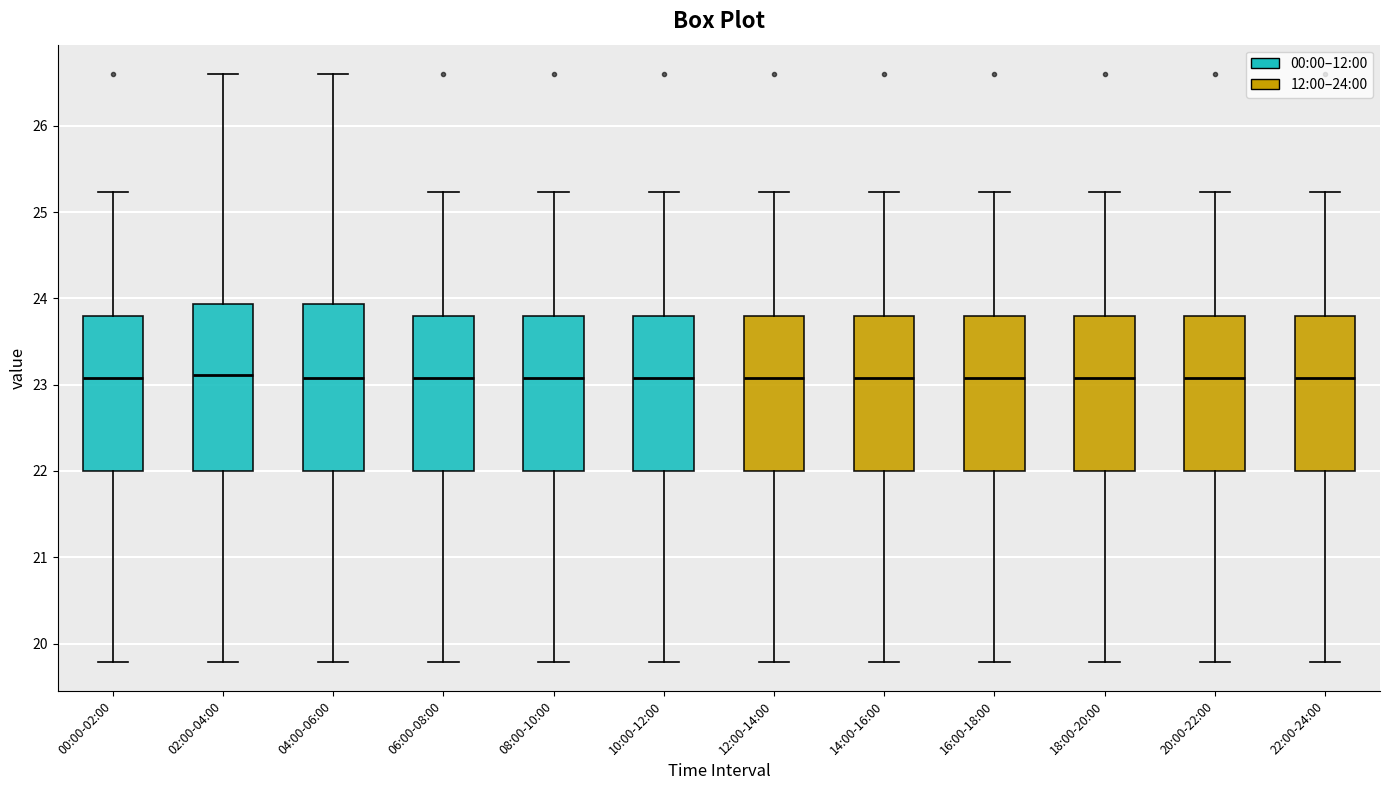

Reading left to right, transcribe this box plot: for each box, give where its median line is, the range the box spans, and where its two whiskers end, as read against the y-axis. The values are not printed on the chart, so give them approximately, as read against the axis.

00:00-02:00: median 23.1, box 22.0 to 23.8, whiskers 19.8 to 25.2
02:00-04:00: median 23.1, box 22.0 to 23.9, whiskers 19.8 to 26.6
04:00-06:00: median 23.1, box 22.0 to 23.9, whiskers 19.8 to 26.6
06:00-08:00: median 23.1, box 22.0 to 23.8, whiskers 19.8 to 25.2
08:00-10:00: median 23.1, box 22.0 to 23.8, whiskers 19.8 to 25.2
10:00-12:00: median 23.1, box 22.0 to 23.8, whiskers 19.8 to 25.2
12:00-14:00: median 23.1, box 22.0 to 23.8, whiskers 19.8 to 25.2
14:00-16:00: median 23.1, box 22.0 to 23.8, whiskers 19.8 to 25.2
16:00-18:00: median 23.1, box 22.0 to 23.8, whiskers 19.8 to 25.2
18:00-20:00: median 23.1, box 22.0 to 23.8, whiskers 19.8 to 25.2
20:00-22:00: median 23.1, box 22.0 to 23.8, whiskers 19.8 to 25.2
22:00-24:00: median 23.1, box 22.0 to 23.8, whiskers 19.8 to 25.2